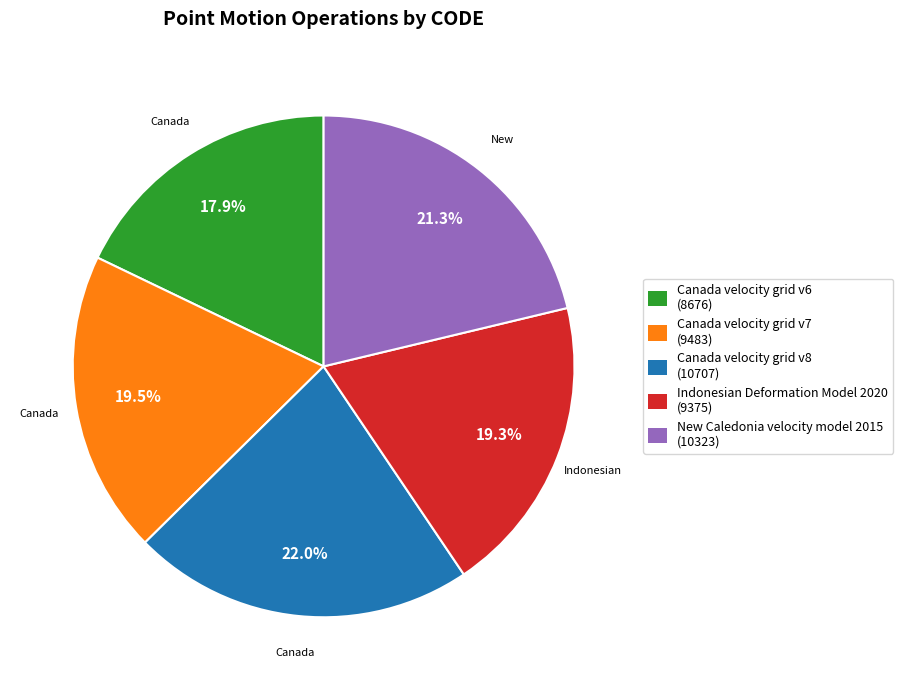

Combined, do New Caledonia velocity model 2015 and Canada velocity grid v6 account for over 50%?

No